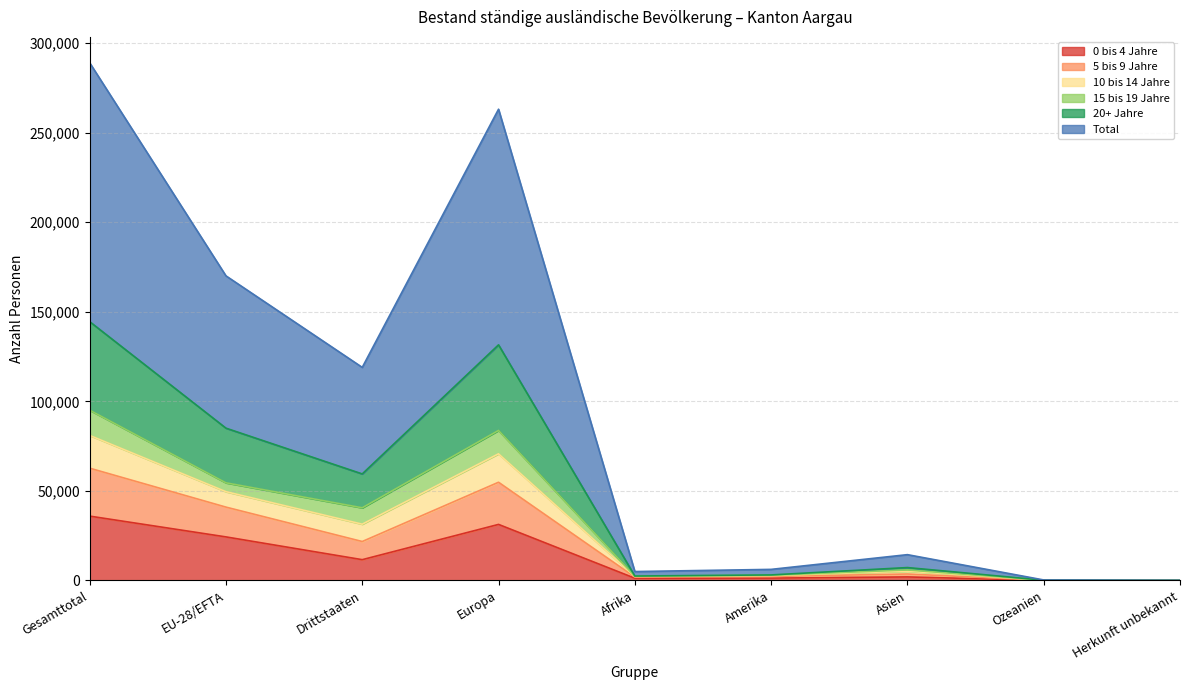

Does the chart display data point markers on the line(s)?

No